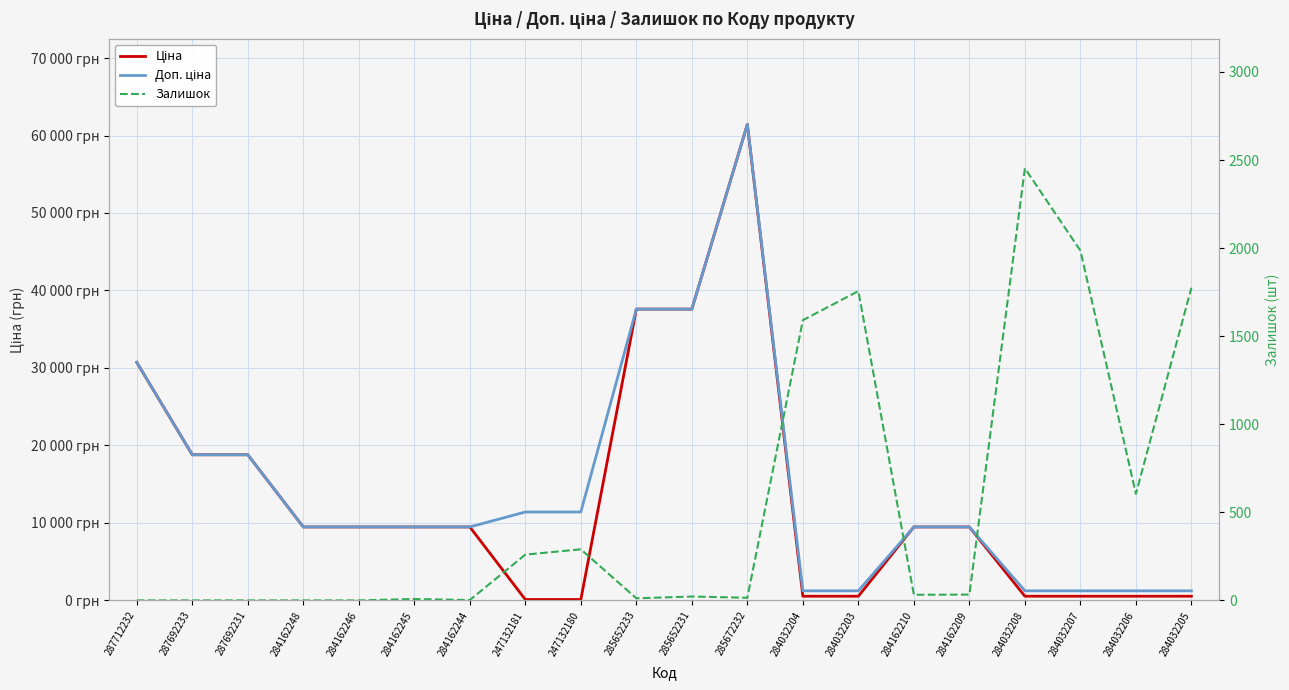

Which series has the largest range (max minus min)?

Ціна